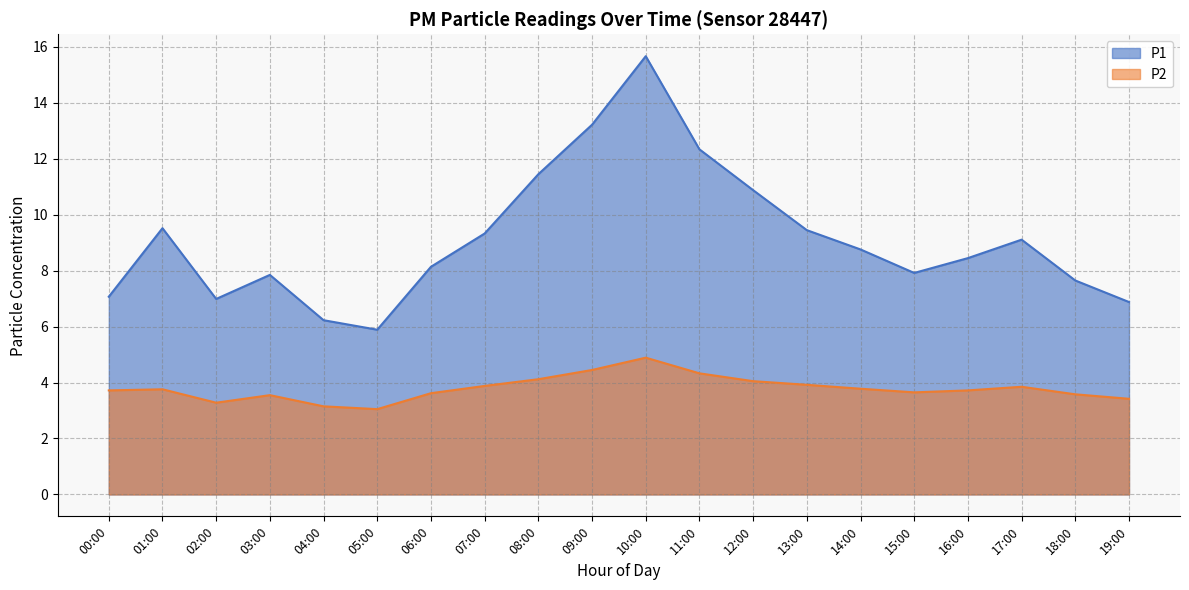

What is the smallest value displayed?

3.0